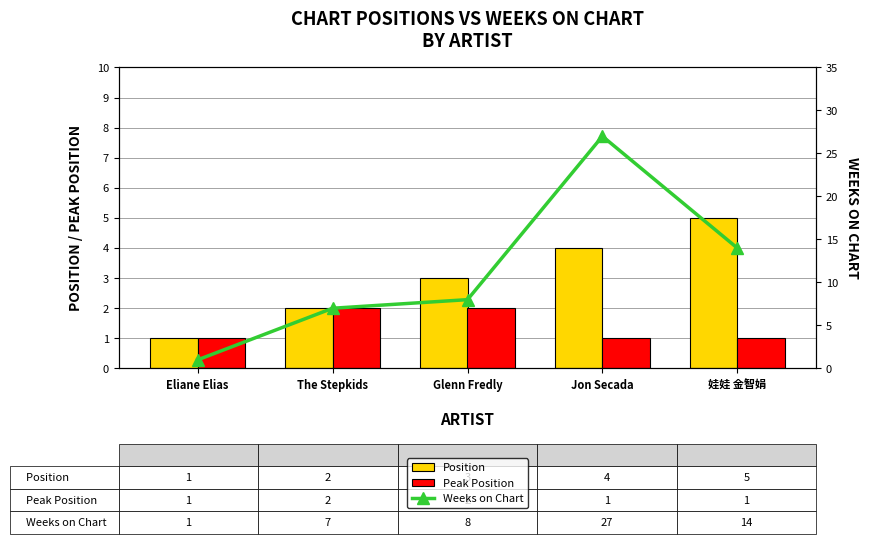

How many data points in Peak Position are above 1?

2